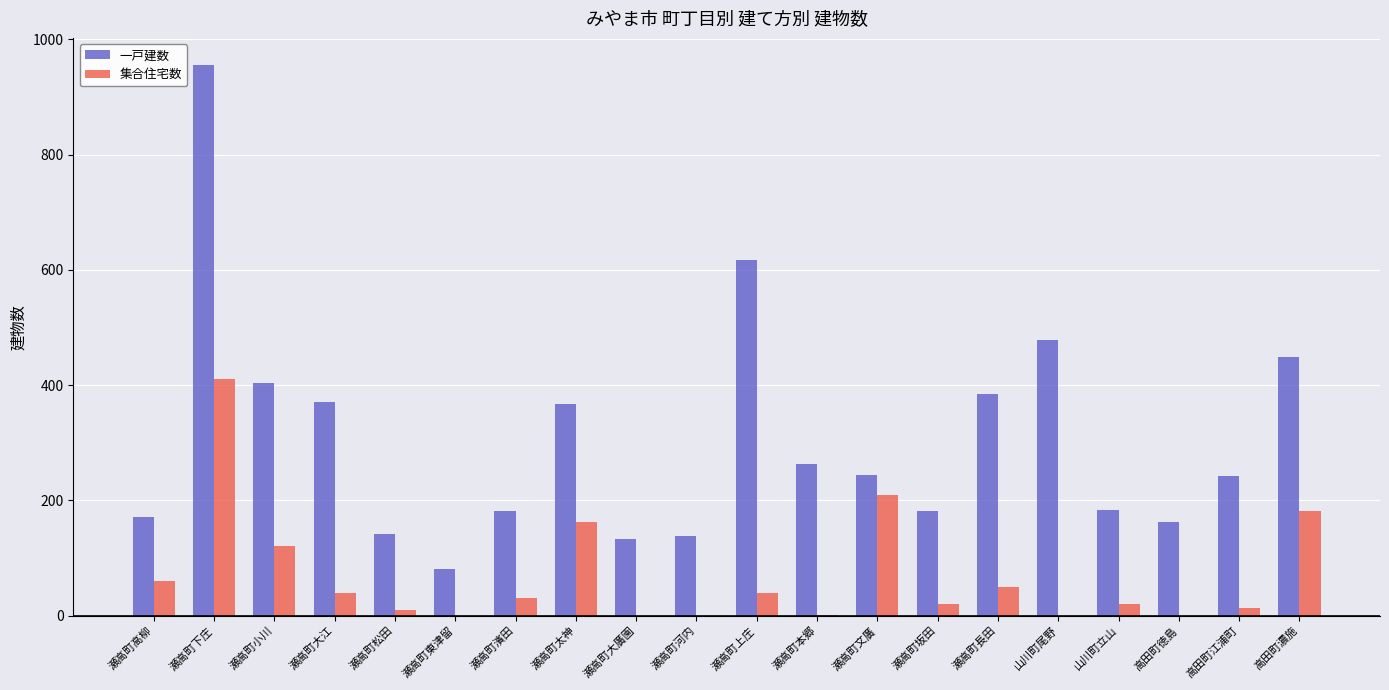

True or false: 一戸建数 has a value of 750 at 高田町濃施.

False